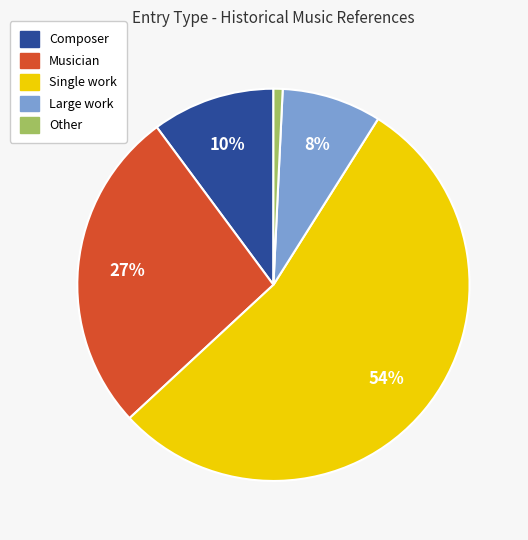

Count the number of slices in the pie.

5